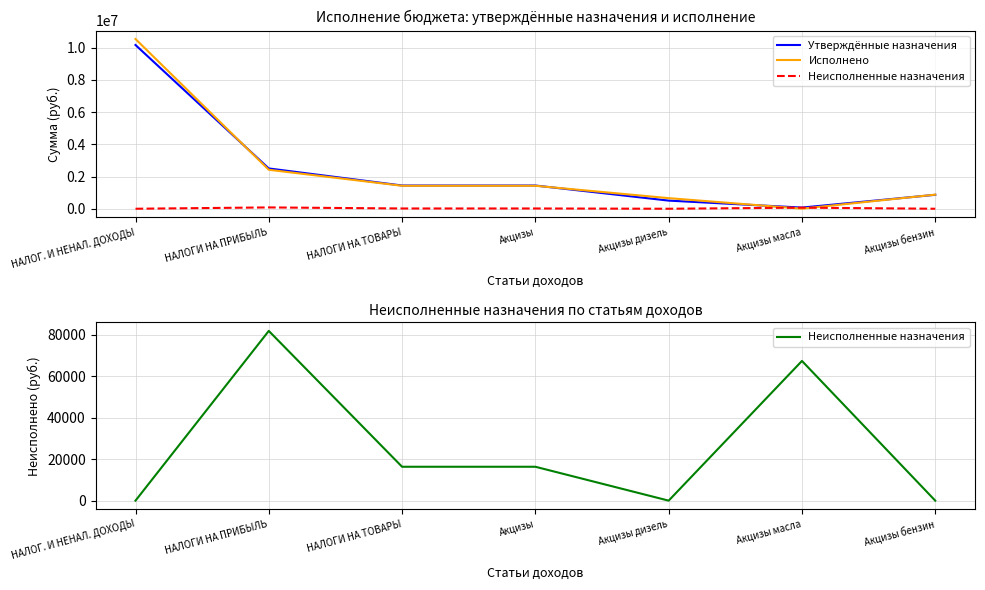

What are all the series names shown in the legend?

Утверждённые назначения, Исполнено, Неисполненные назначения